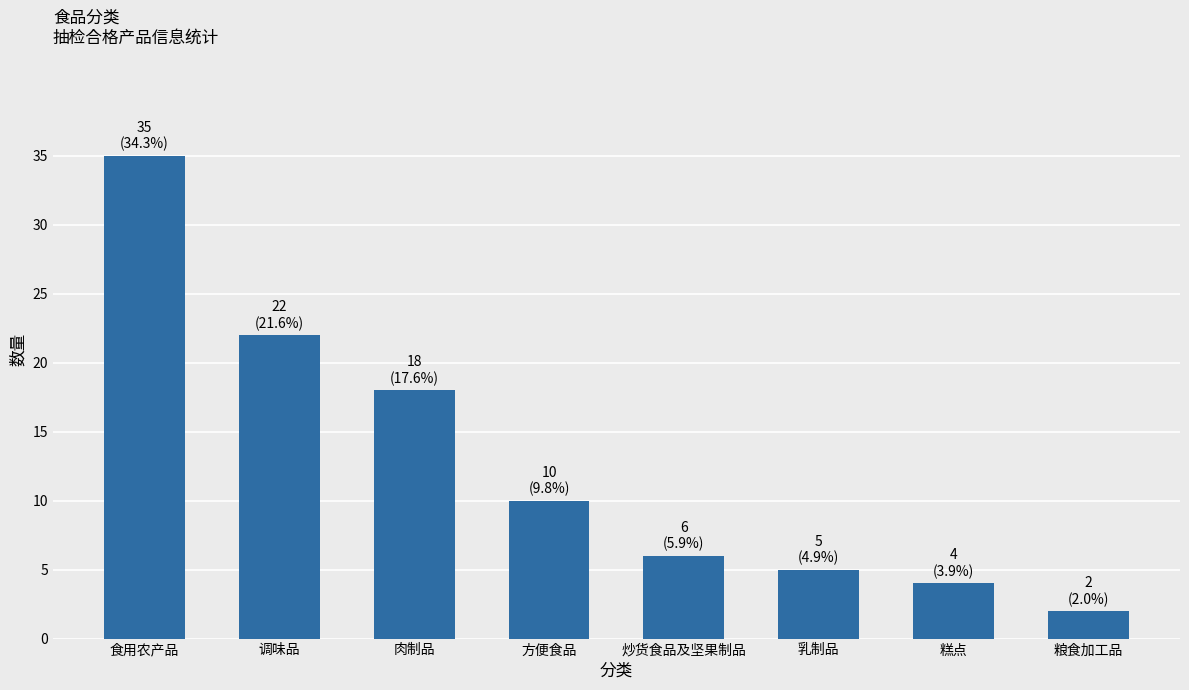

At which category does the chart reach its minimum across all series?

粮食加工品